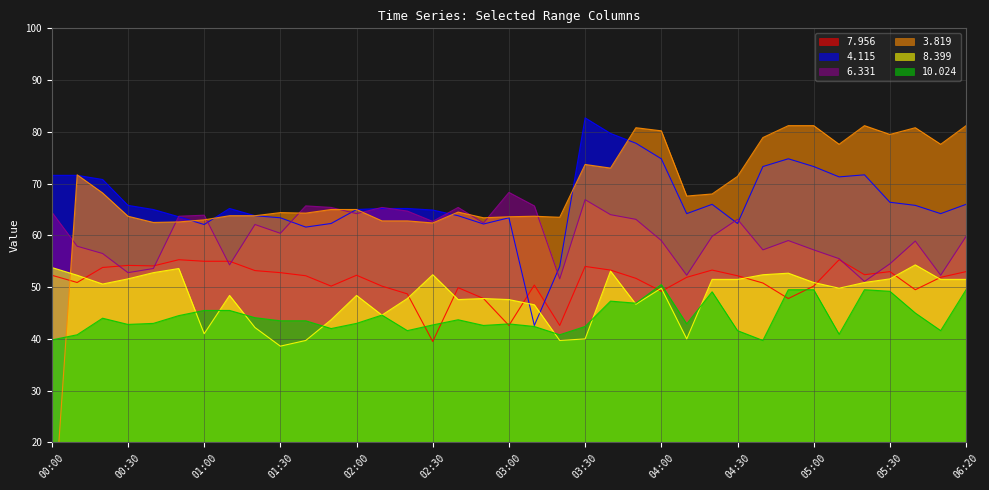

True or false: 6.331 and 10.024 intersect in this chart.

False